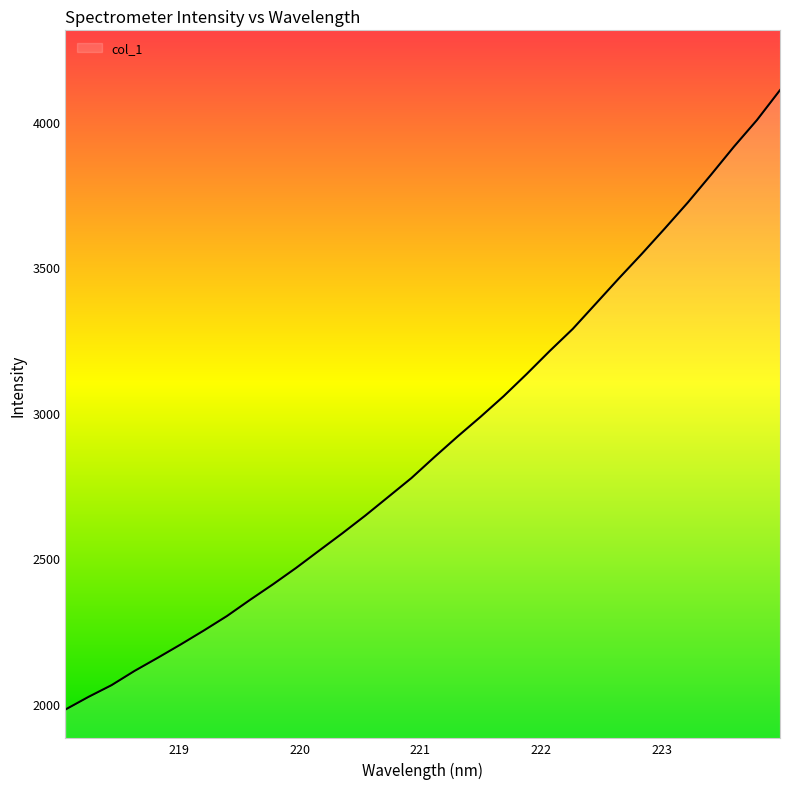

What is the difference between the maximum and minimum values?

2127.7